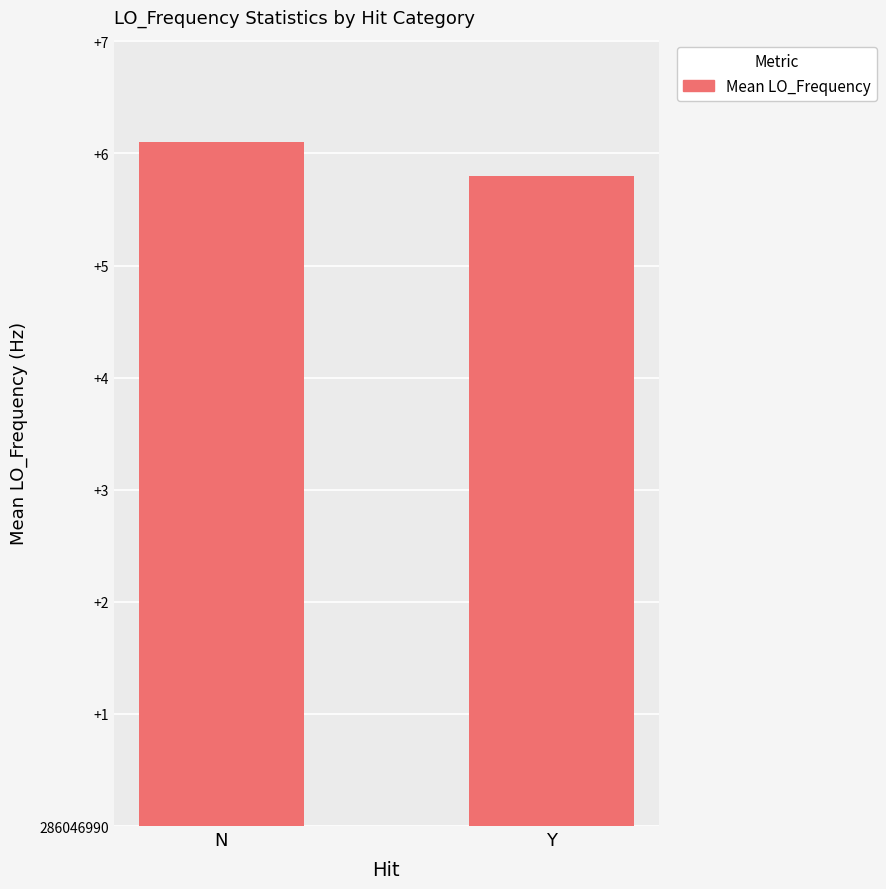

What is the average value?

6.0